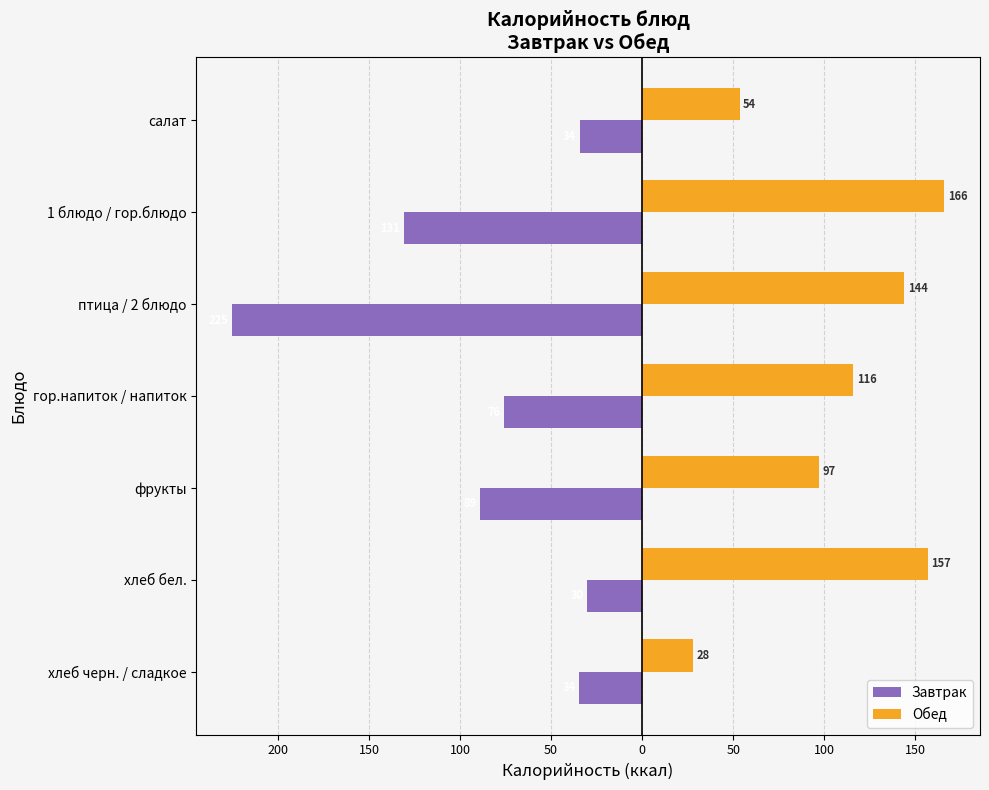

Reading left to right, list all the values displayed in this chart.

Завтрак: -34.2	-130.9	-225.3	-76.0	-89.0	-30.0	-34.5
Обед: 53.5	166.0	144.0	116.0	97.0	157.0	28.0